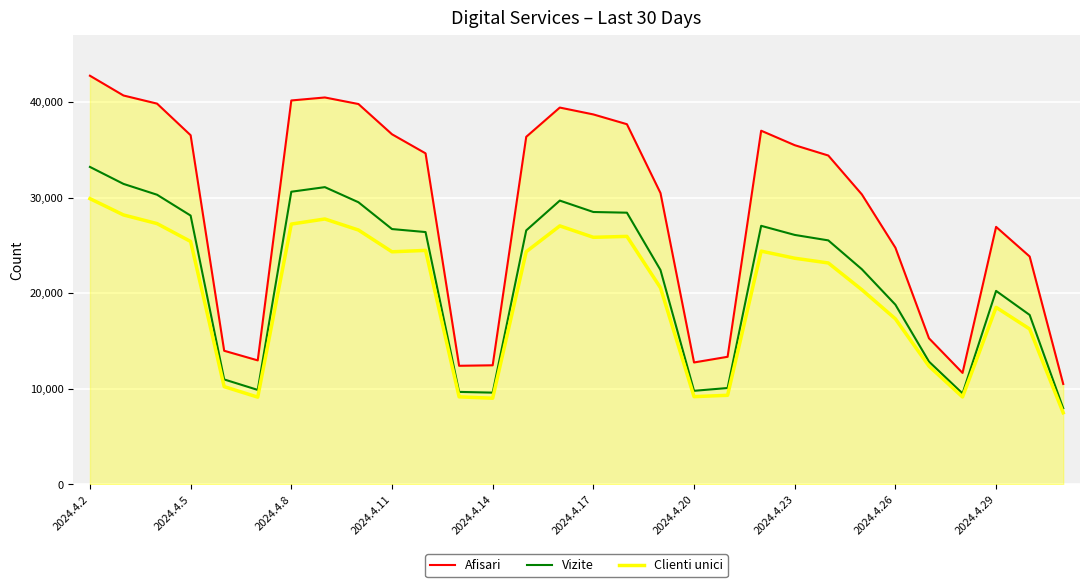

Which series has the largest total across all categories?

Afisari